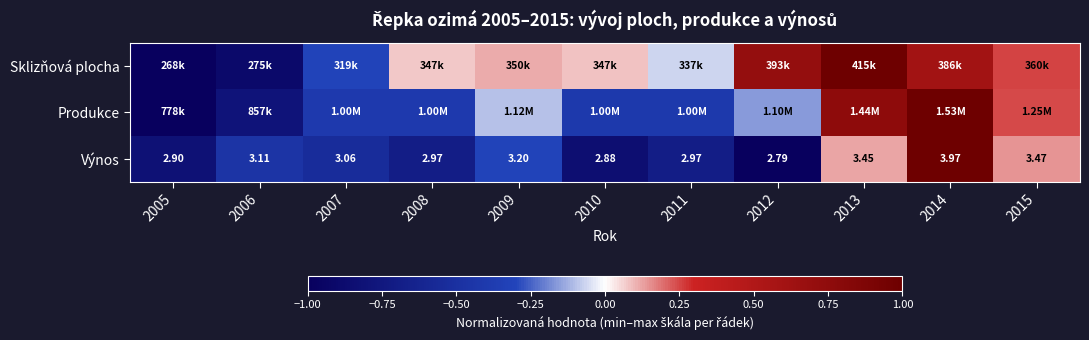

True or false: Sklizňová plocha has a value of 0.0 at 2008.

False